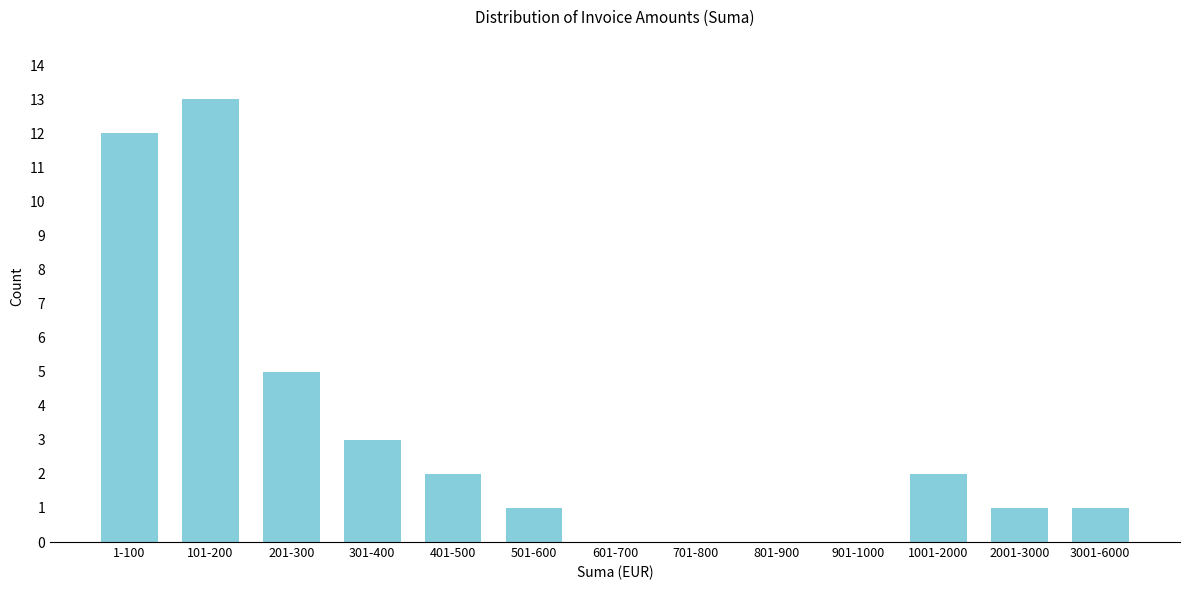

Reading left to right, list all the values displayed in this chart.

1-100=12	101-200=13	201-300=5	301-400=3	401-500=2	501-600=1	601-700=0	701-800=0	801-900=0	901-1000=0	1001-2000=2	2001-3000=1	3001-6000=1